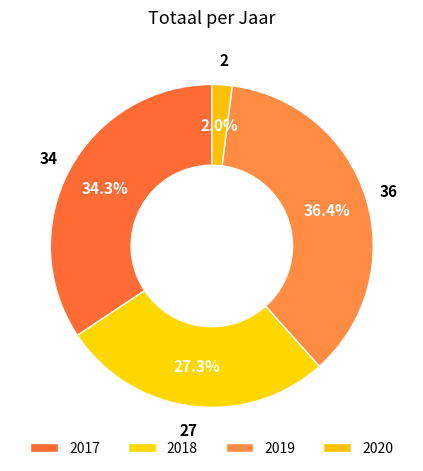

Is there a majority slice in this chart?

No